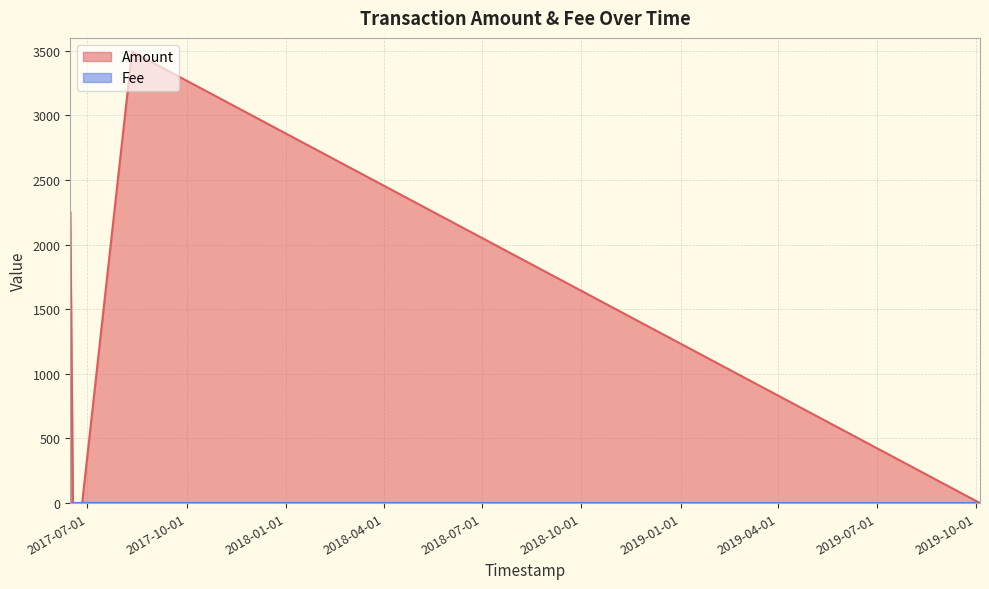

What is the sum of all Fee values?

7.4